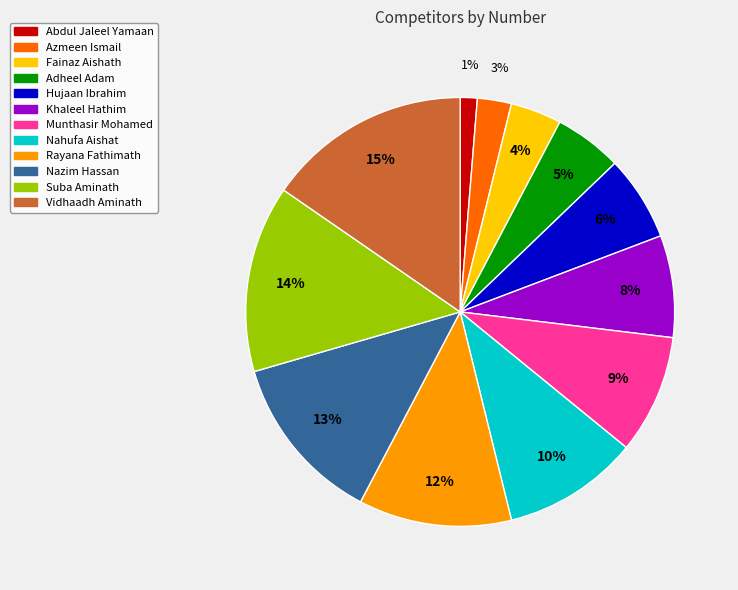

Rank the categories by value from lowest to highest.

Abdul Jaleel Yamaan, Azmeen Ismail, Fainaz Aishath, Adheel Adam, Hujaan Ibrahim, Khaleel Hathim, Munthasir Mohamed, Nahufa Aishat, Rayana Fathimath, Nazim Hassan, Suba Aminath, Vidhaadh Aminath